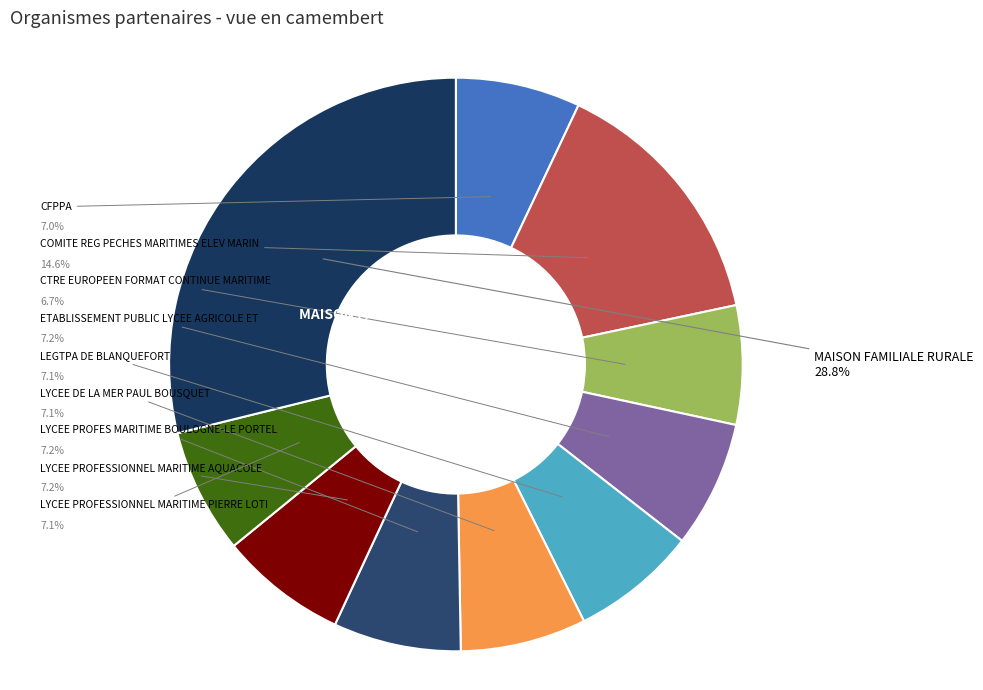

Is there a majority slice in this chart?

No